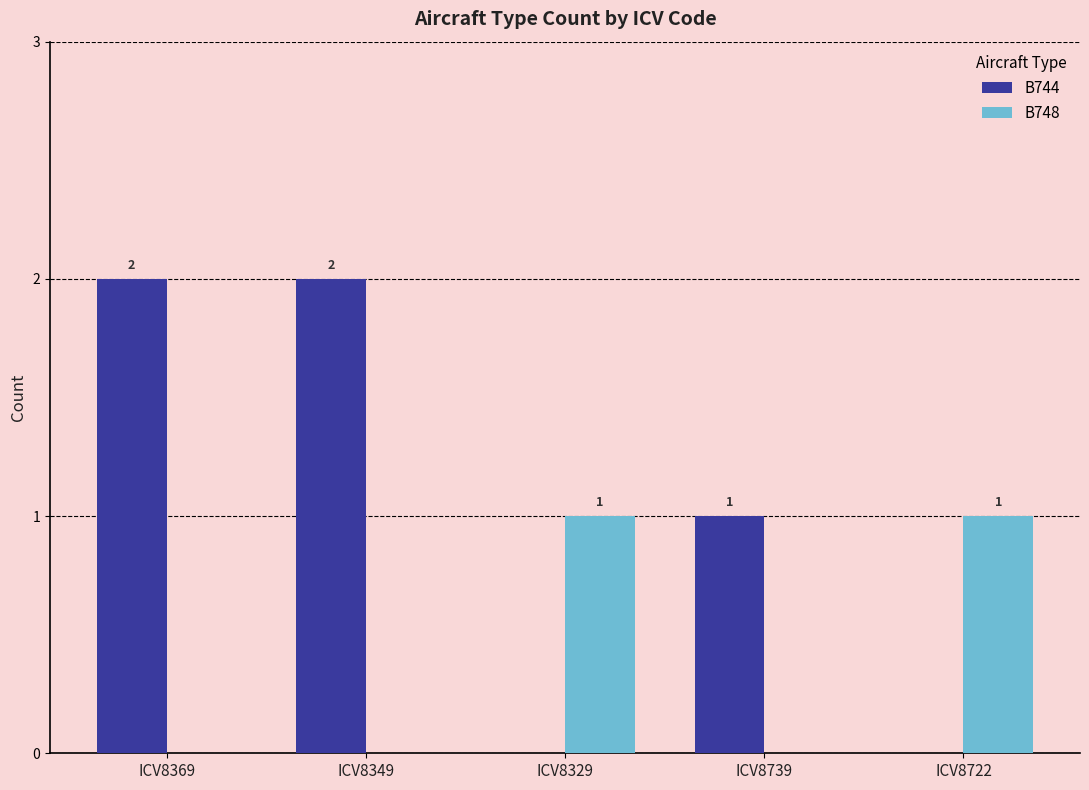

What are all the series names shown in the legend?

B744, B748